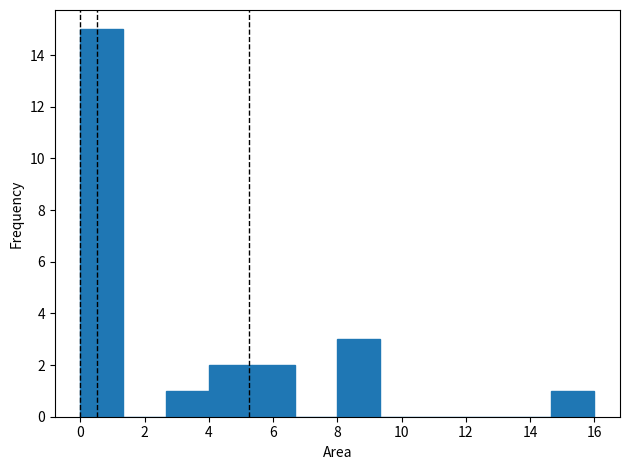

Reading left to right, list every bar in this chart as the range it spans on the x-axis followed by its height. Neither the bar edges nor the heights are printed on the chart, so give them approximately, as read against the axes.

0.0 to 1.4: 15
1.4 to 2.6: 0
2.6 to 4.0: 1
4.0 to 5.4: 2
5.4 to 6.6: 2
6.6 to 8.0: 0
8.0 to 9.4: 3
9.4 to 10.6: 0
10.6 to 12.0: 0
12.0 to 13.4: 0
13.4 to 14.6: 0
14.6 to 16.0: 1